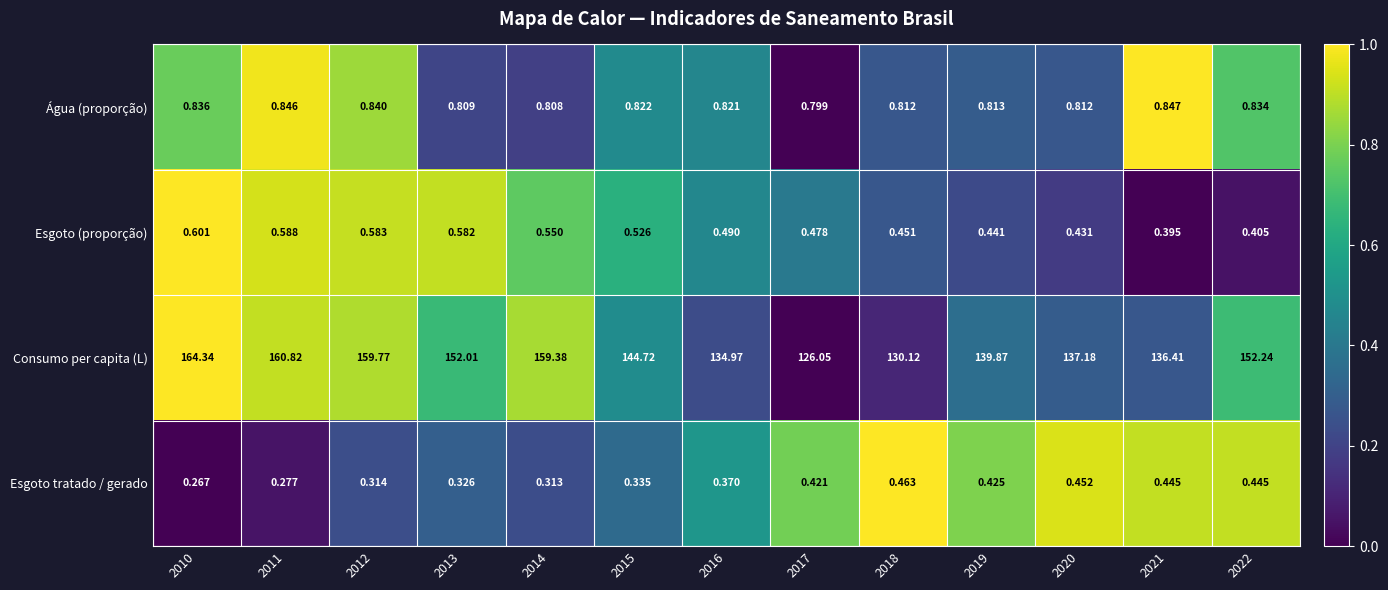

Which series has the widest spread of values?

Consumo per capita (L)